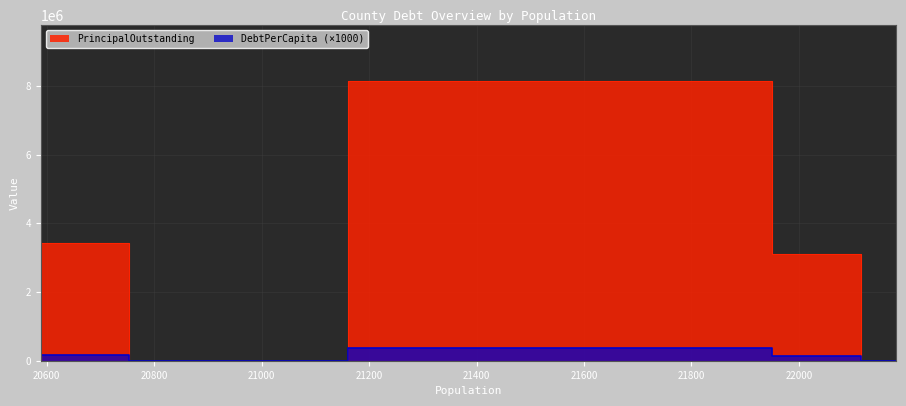

True or false: DebtPerCapita and PrincipalOutstanding intersect in this chart.

False